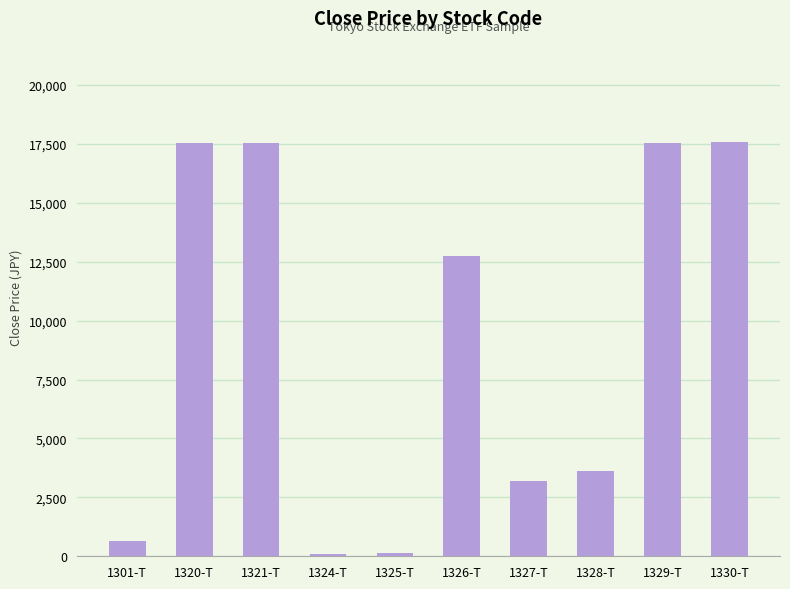

What is the label of the 1st bar from the right?

1330-T